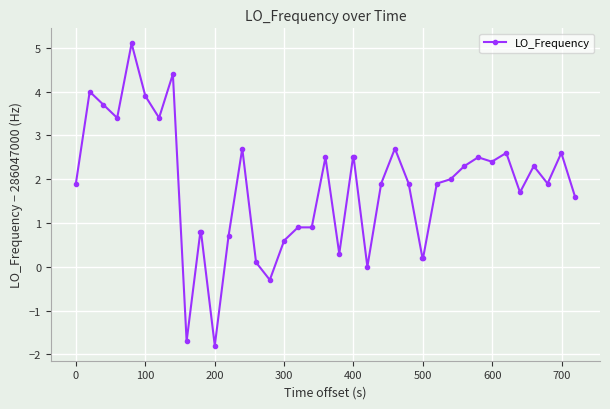

True or false: the data has more than 1 interior local peaks.

True